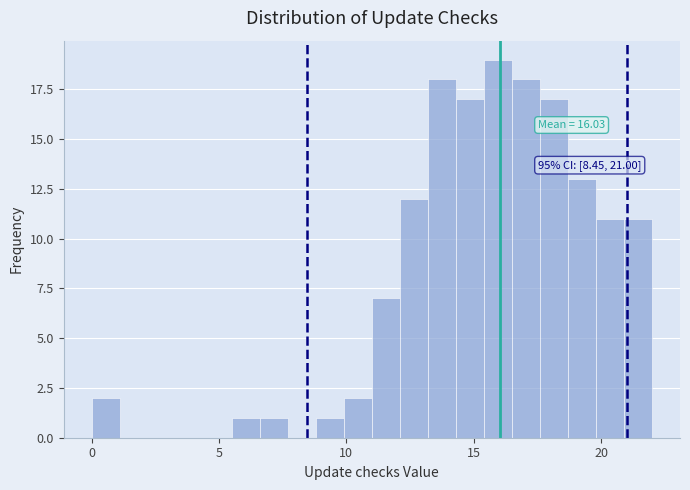

Read against the x-axis, roughly where is the centre of the tallest bar?

16.0